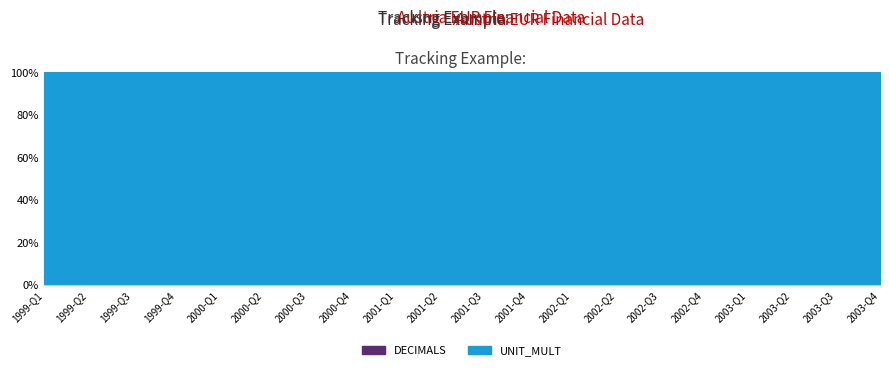

Reading left to right, what are all the values shown in this chart?

DECIMALS: 0	0	0	0	0	0	0	0	0	0	0	0	0	0	0	0	0	0	0	0
UNIT_MULT: 6	6	6	6	6	6	6	6	6	6	6	6	6	6	6	6	6	6	6	6